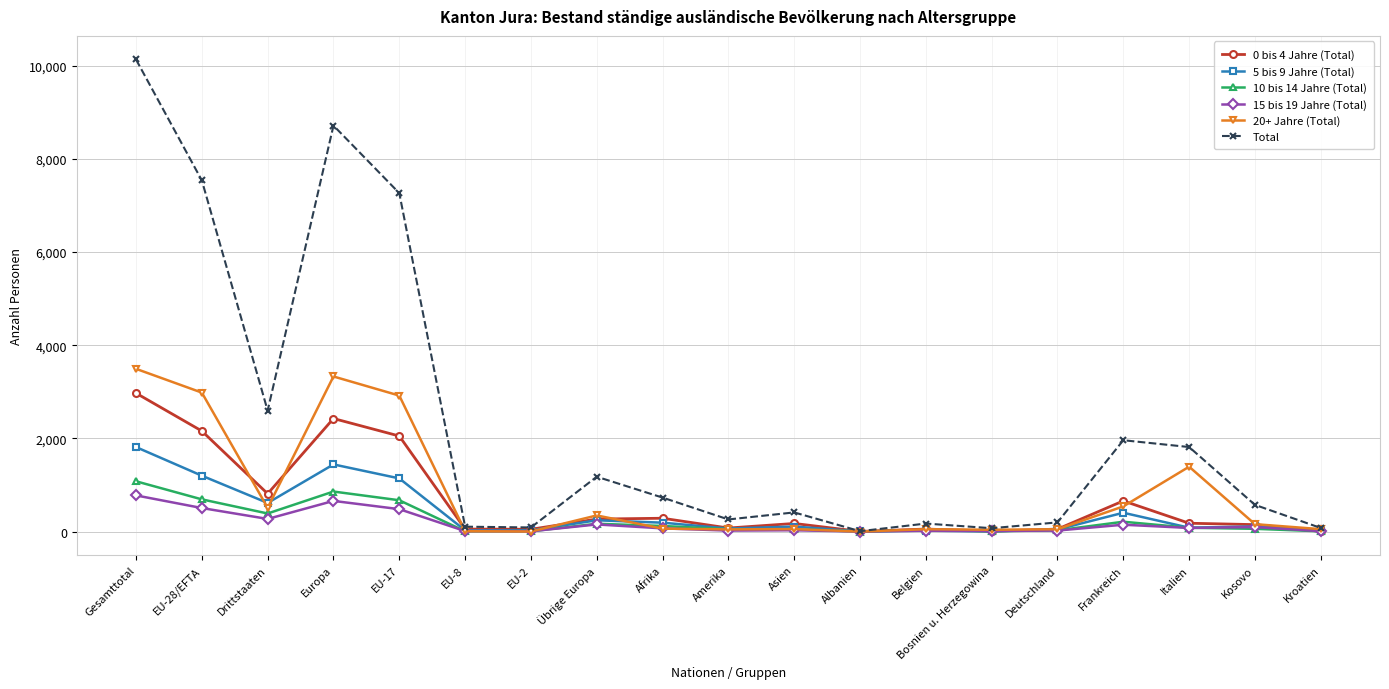

What is the value of the 15 bis 19 Jahre (Total) point at the 13th from the left?

18